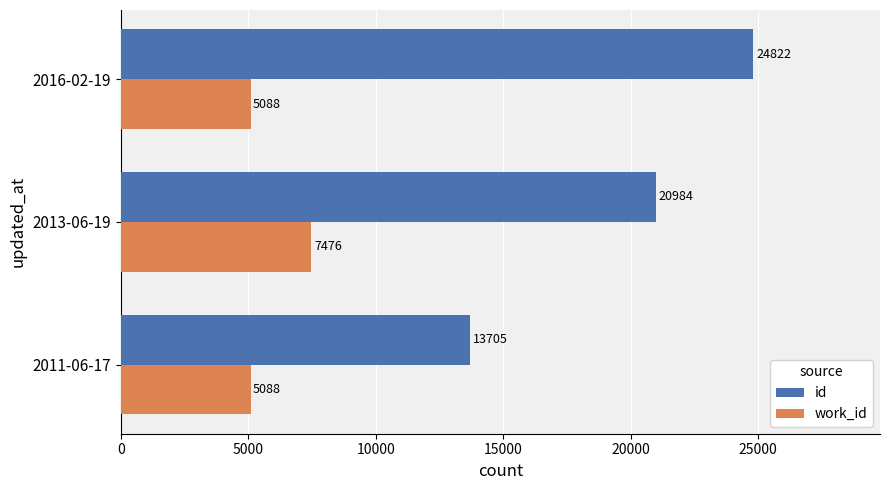

Rank the series at 2011-06-17 from lowest to highest value.

work_id, id